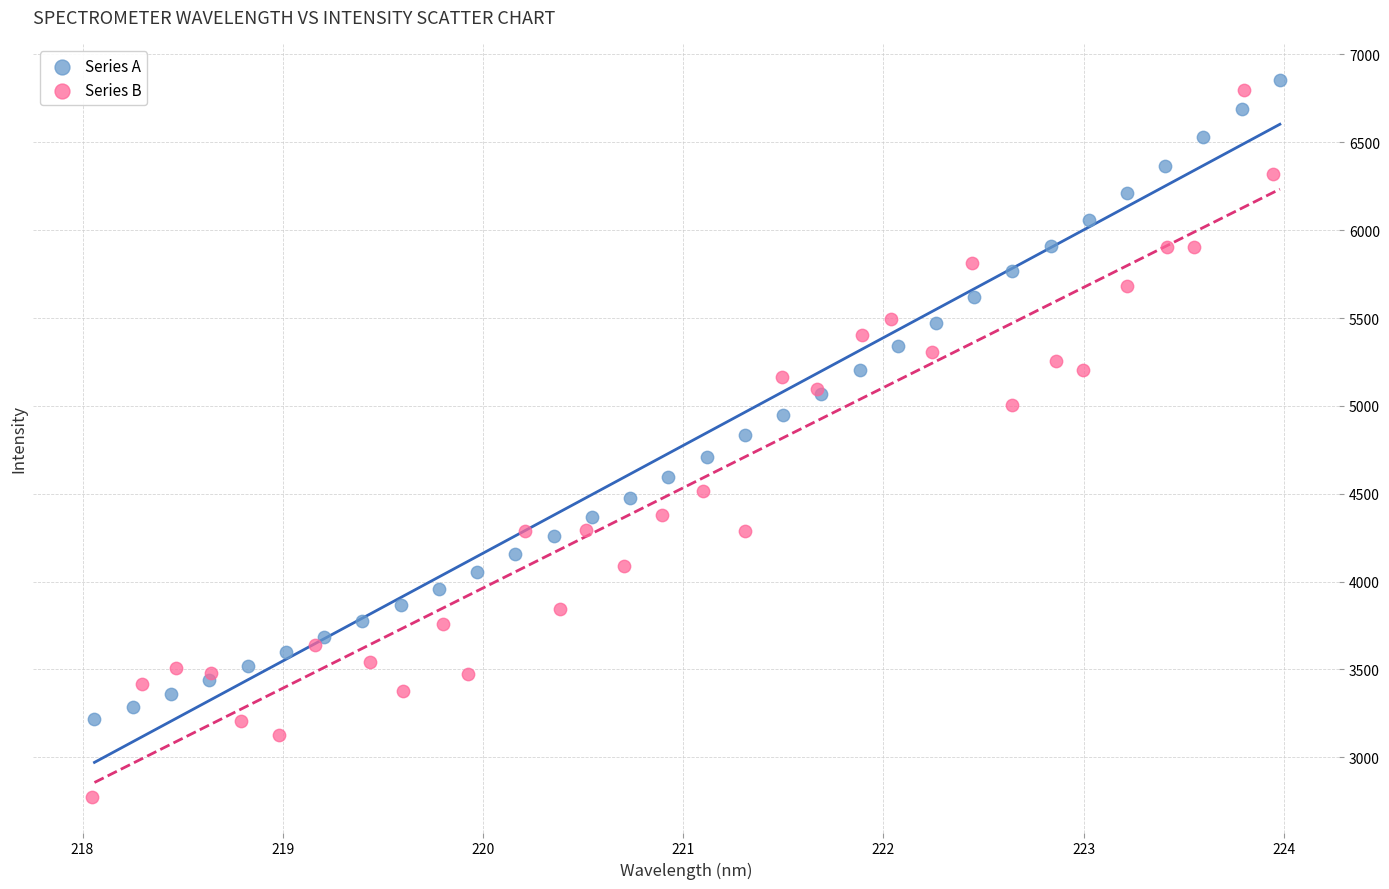

What are all the series names shown in the legend?

Series A, Series B